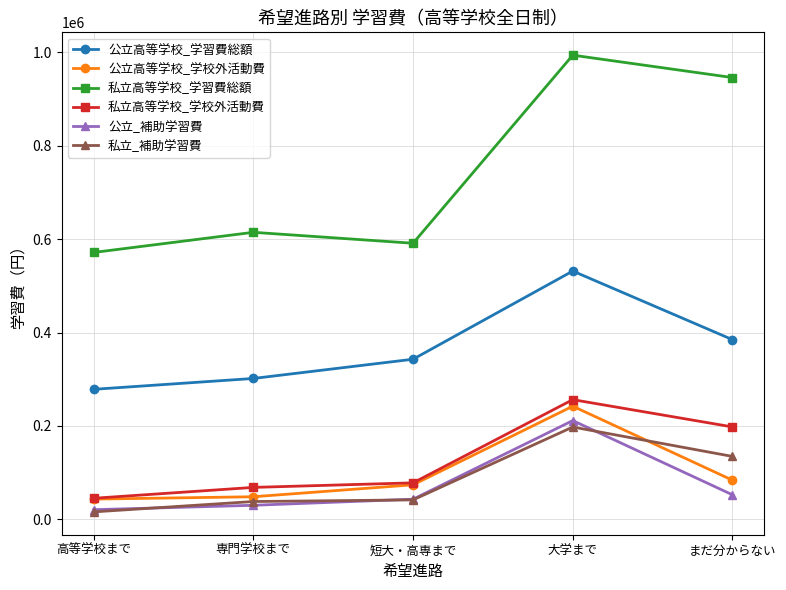

True or false: 私立高等学校_学習費総額 and 公立高等学校_学習費総額 intersect in this chart.

False